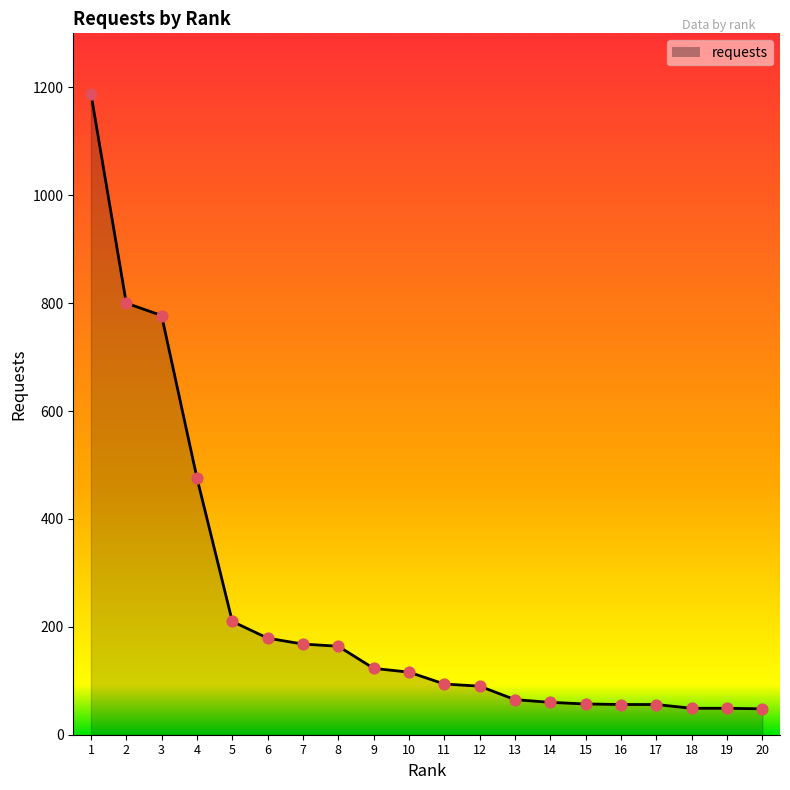

What is the ratio of the value at 6 to the value at 7?

1.1